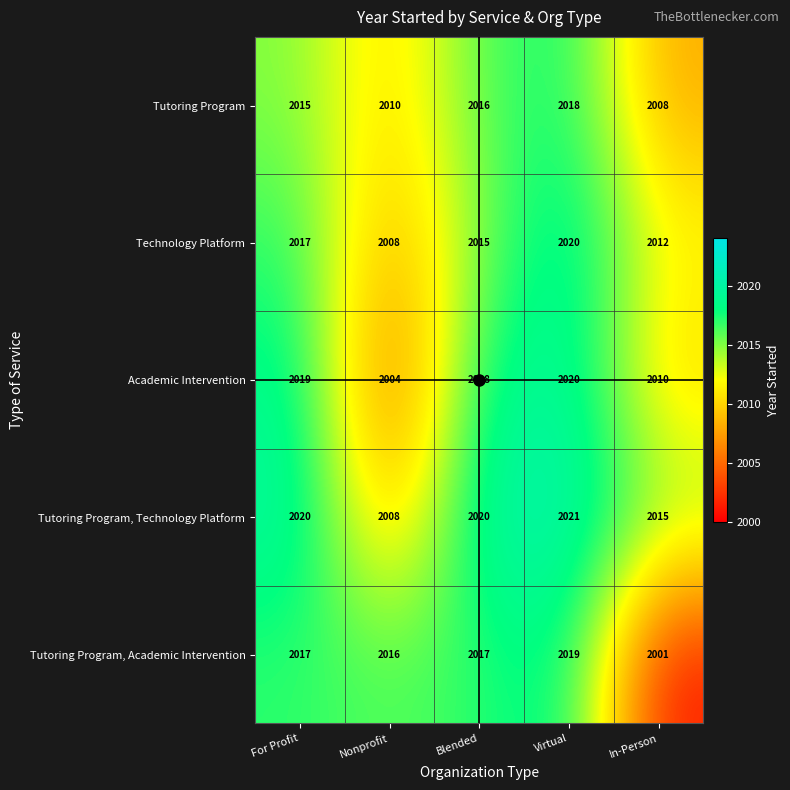

Which series has the widest spread of values?

Tutoring Program, Academic Intervention